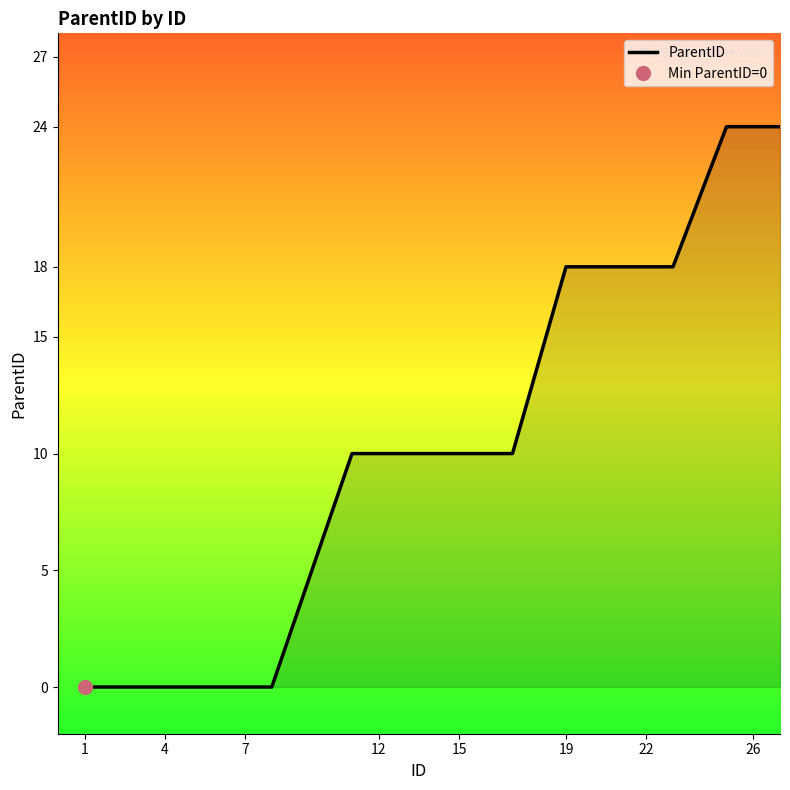

The value of ParentID at 15 is 13. True or false?

False